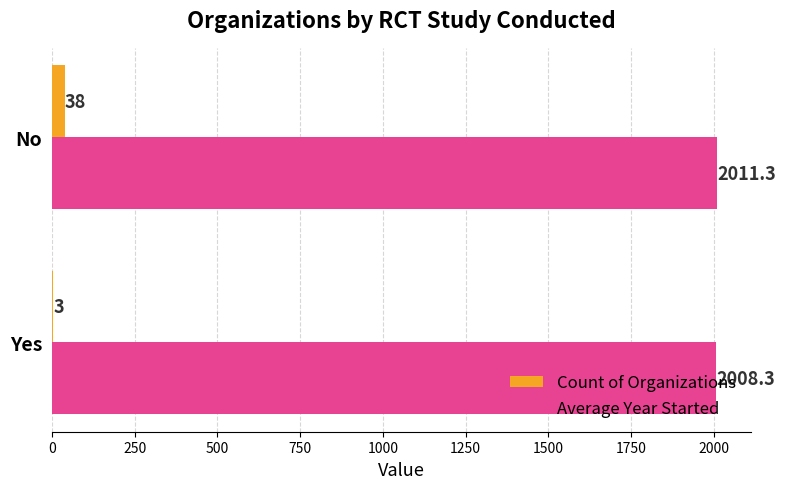

The Count of Organizations series shows 38.0 at No. True or false?

True